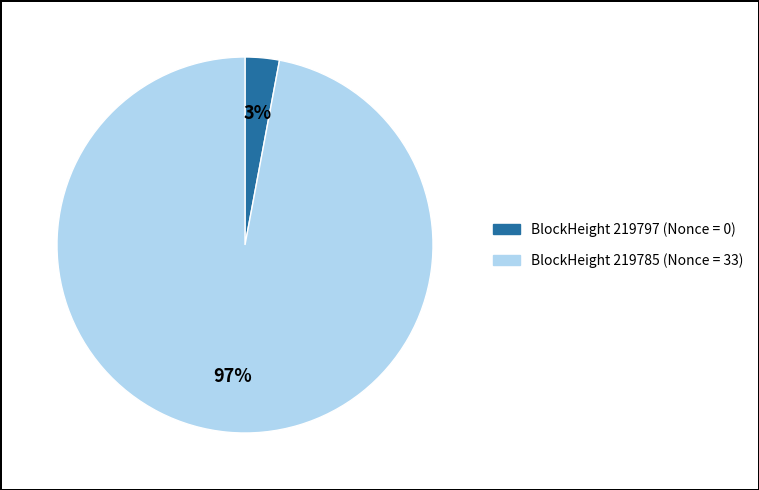

Which category has the smallest portion of the pie?

BlockHeight 219797 (Nonce = 0)